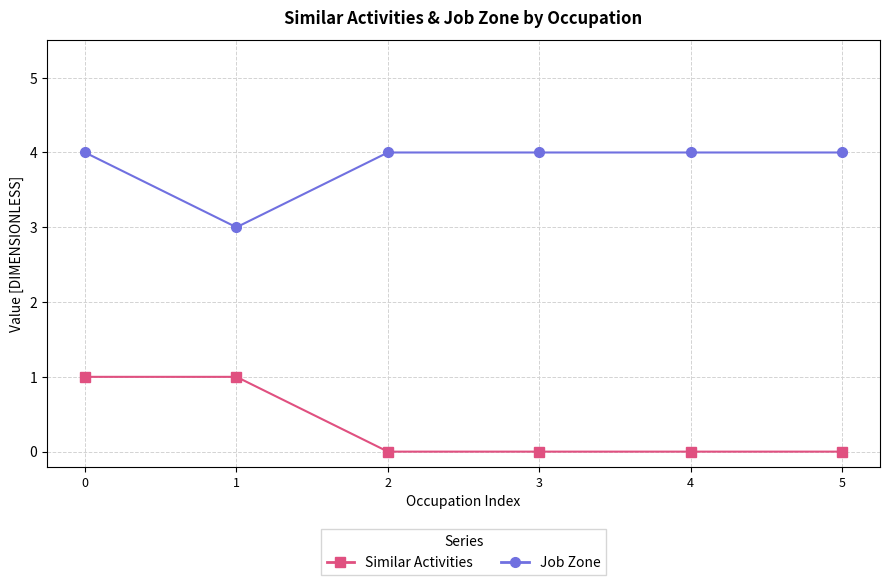

True or false: Job Zone and Similar Activities intersect in this chart.

False